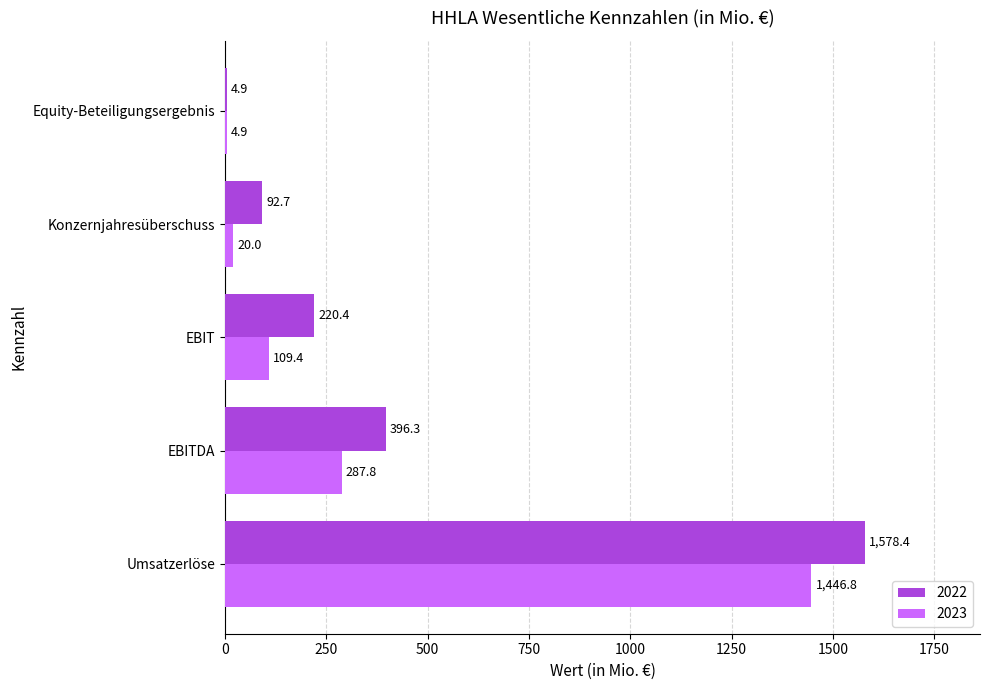

Which category has the highest value in the 2022 series?

Umsatzerlöse